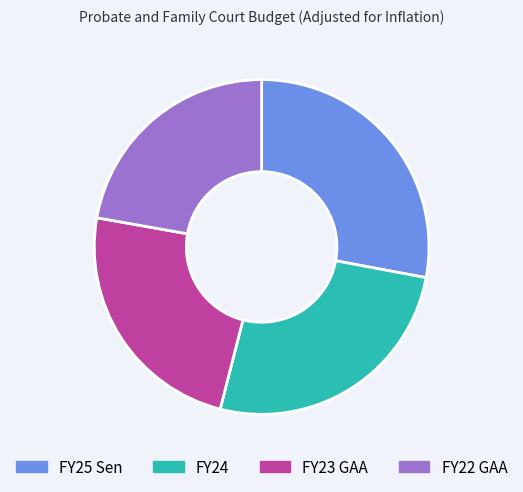

Does FY24 account for over 50% of the chart?

No